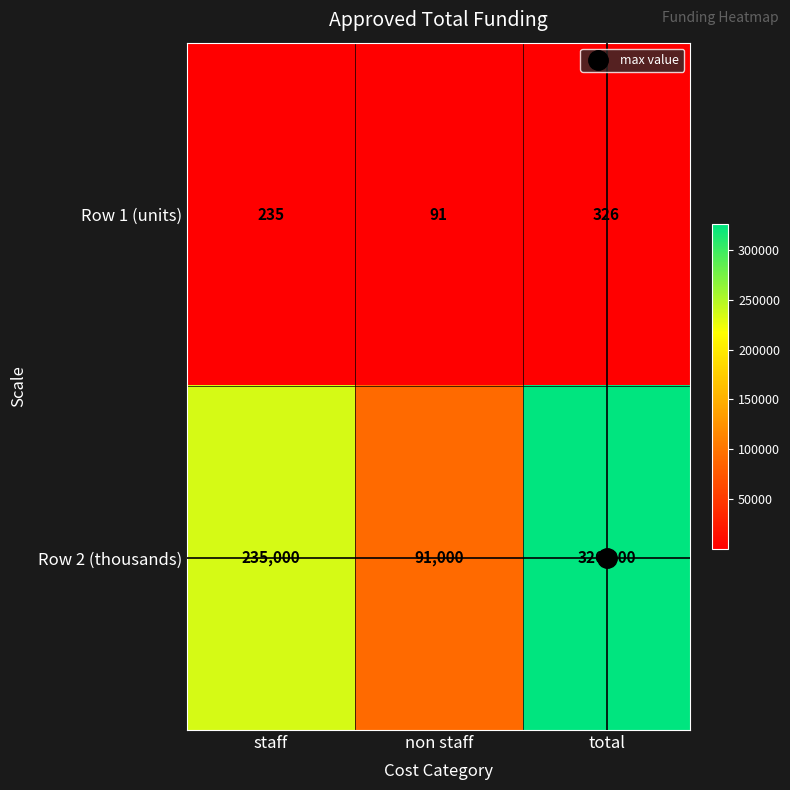

How many distinct data groups are displayed?

2